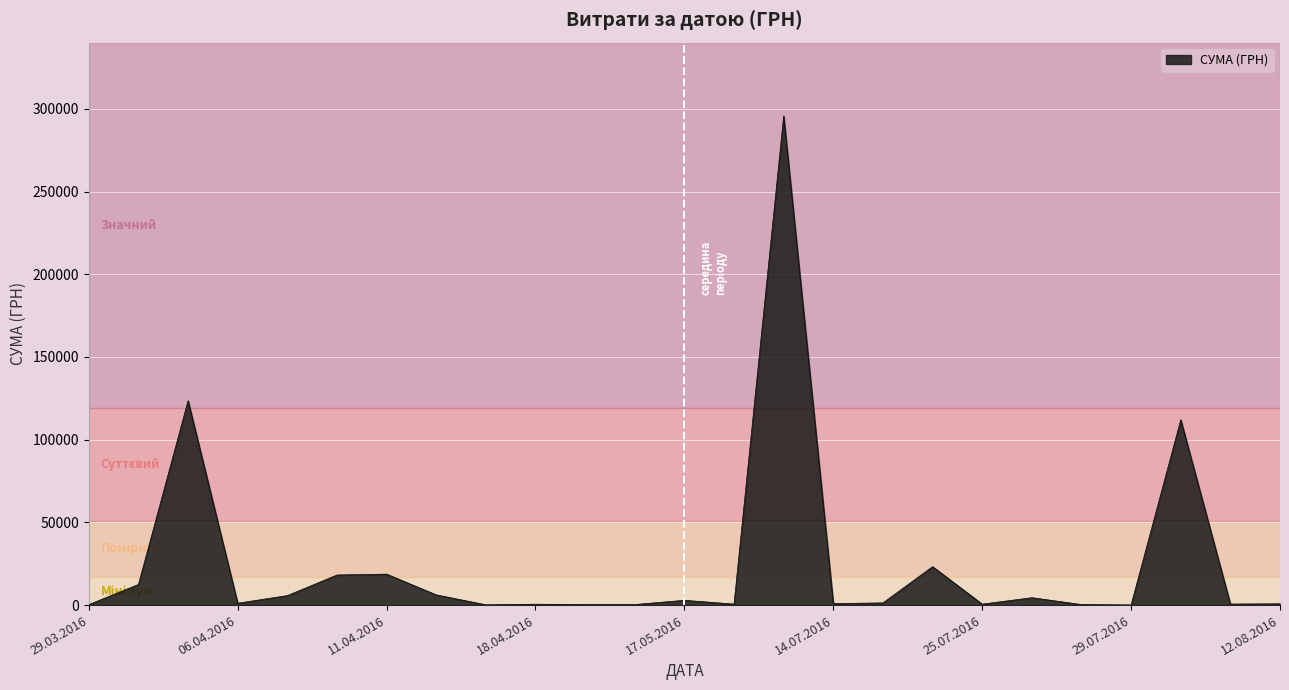

What is the maximum value shown in the chart?

295638.6